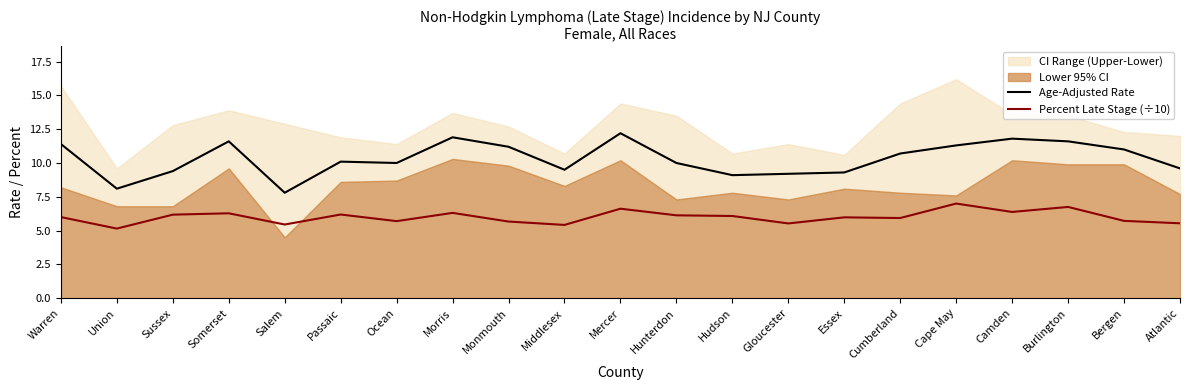

True or false: Age-Adjusted Rate and Percent Late Stage (÷10) cross at least once.

False